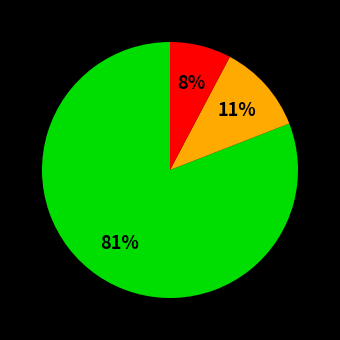

Is there any slice that represents more than half of the pie?

Yes